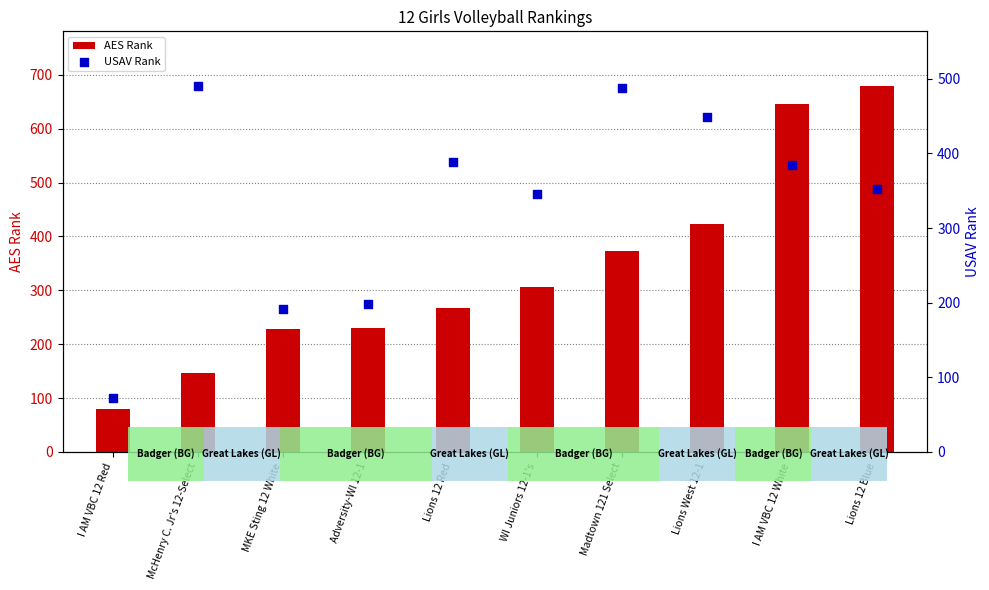

At which category is the sum across all series the highest?

Lions 12 Blue